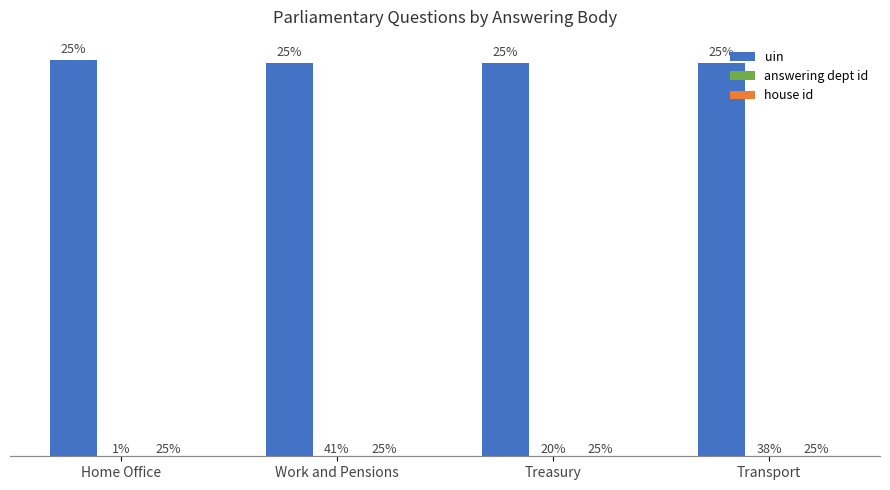

Rank the series by their maximum value, from lowest to highest.

house id, answering dept id, uin